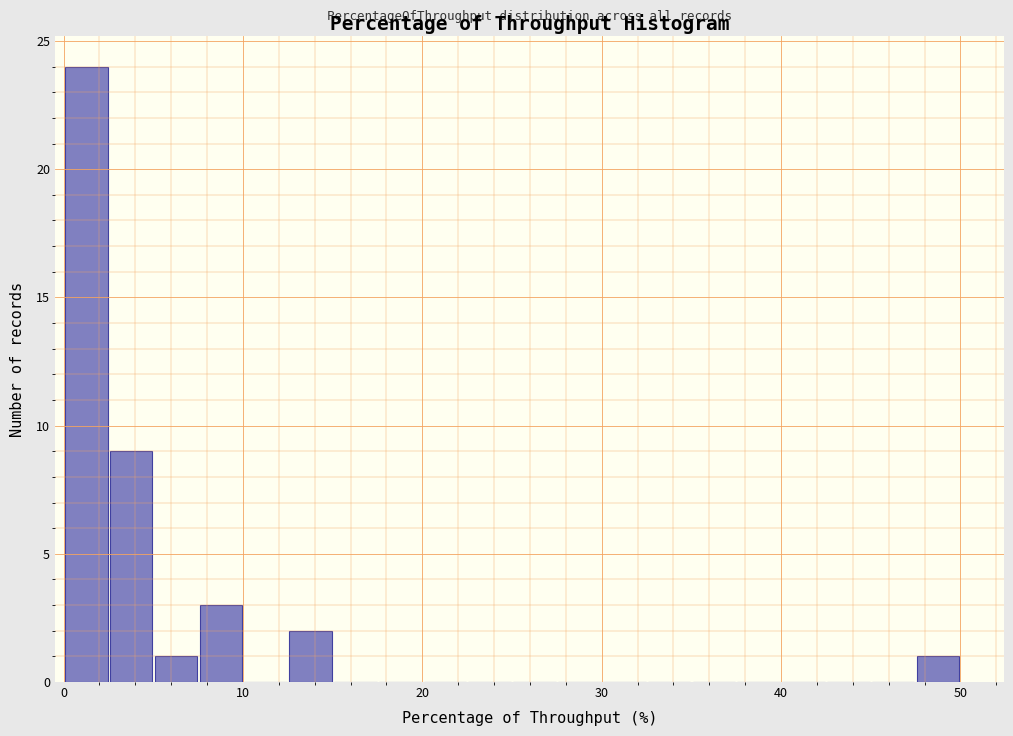

Read against the x-axis, roughly where is the centre of the tallest bar?

1